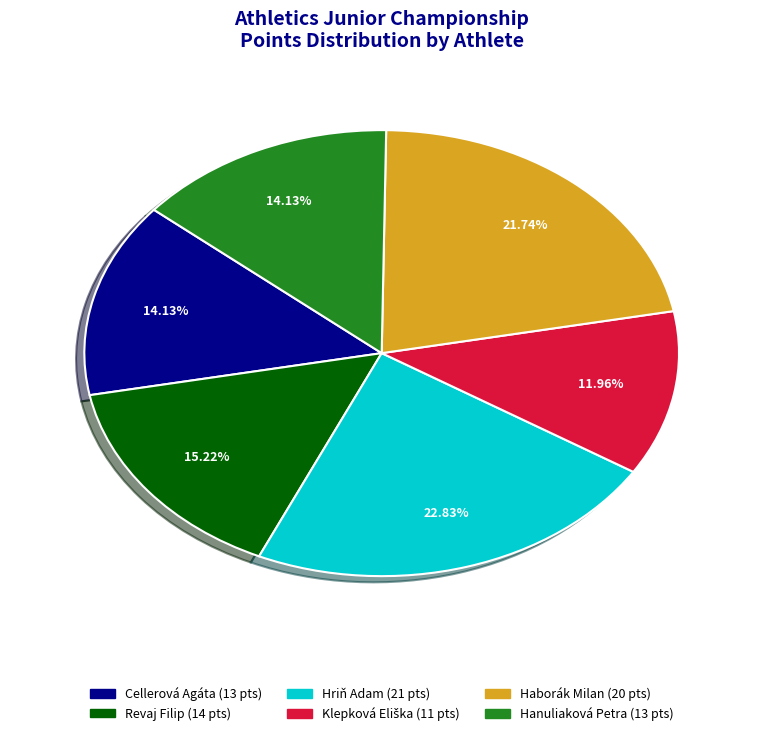

Does any single category account for the majority?

No